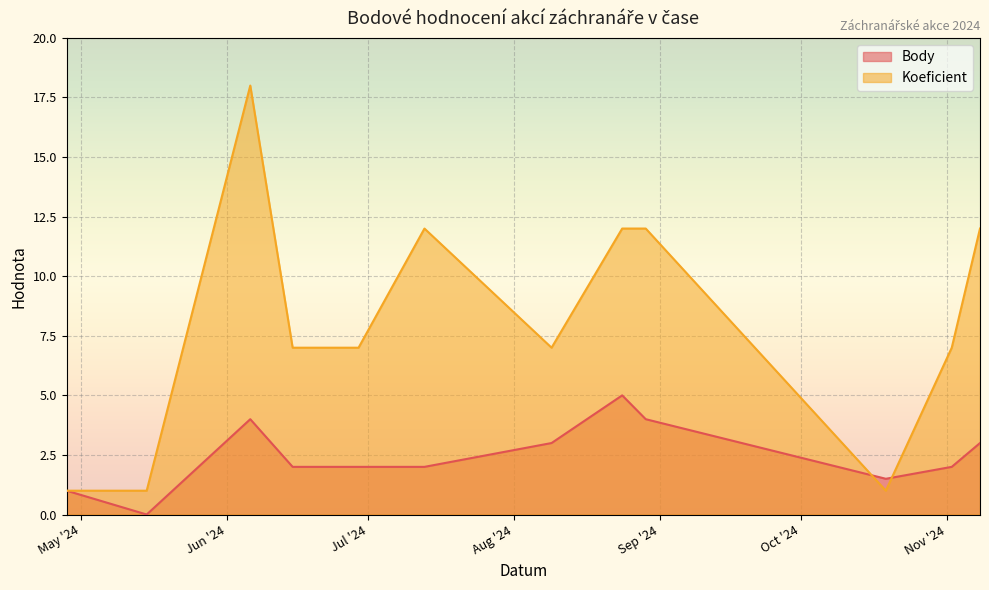

What is the difference between the second highest and minimum values in the Body series?

4.0